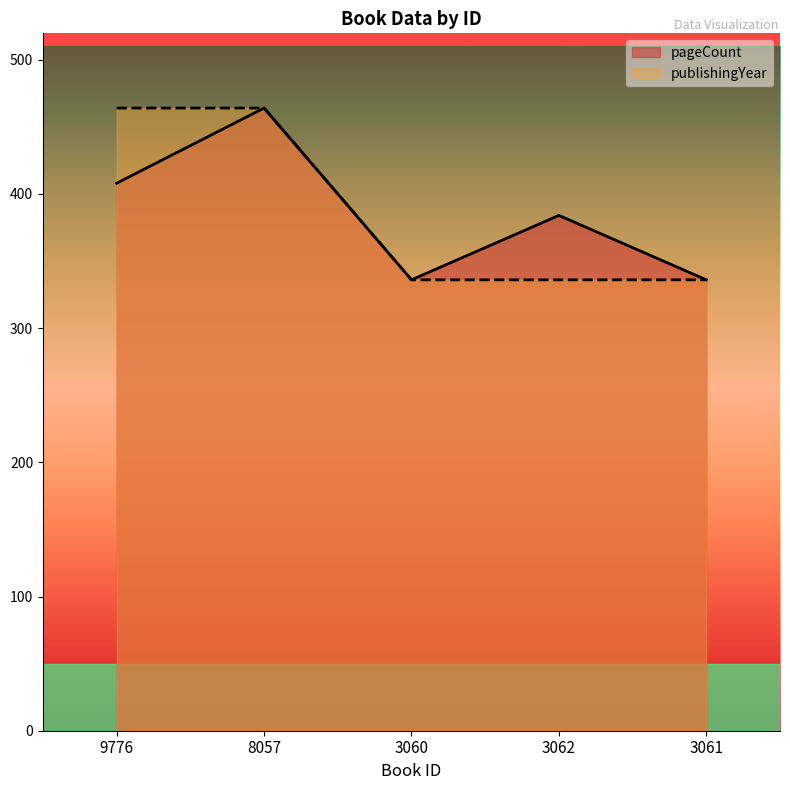

How many series are shown in this chart?

2